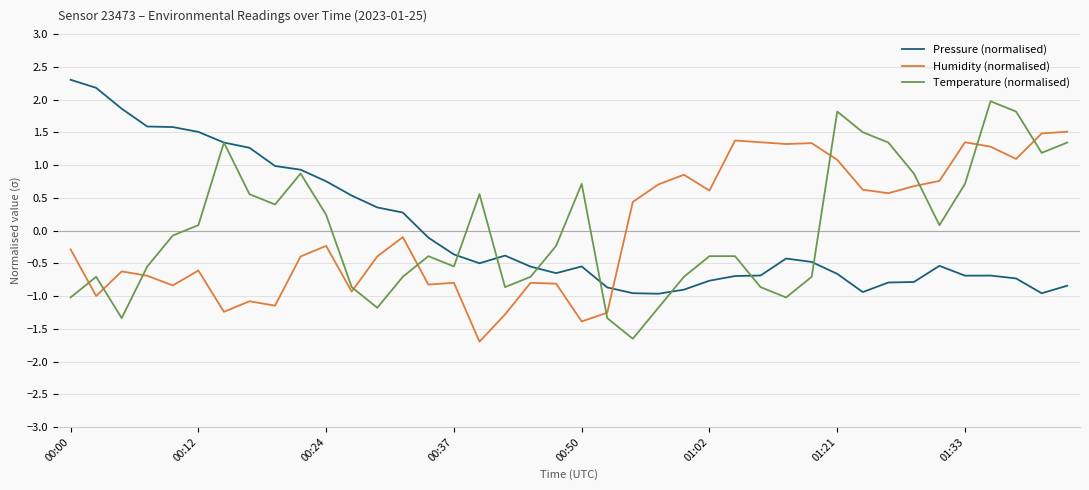

Does the chart have visible grid lines?

Yes